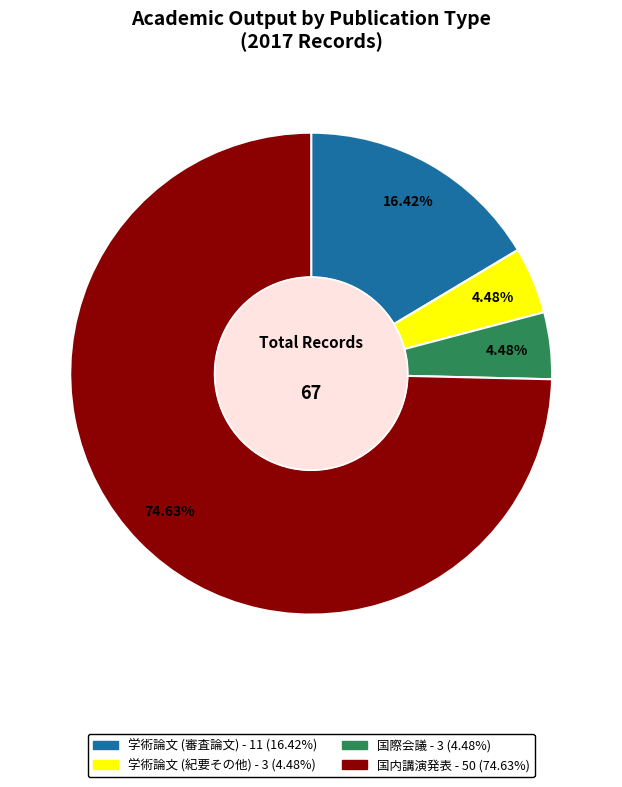

Is 国際会議 the majority of the pie?

No